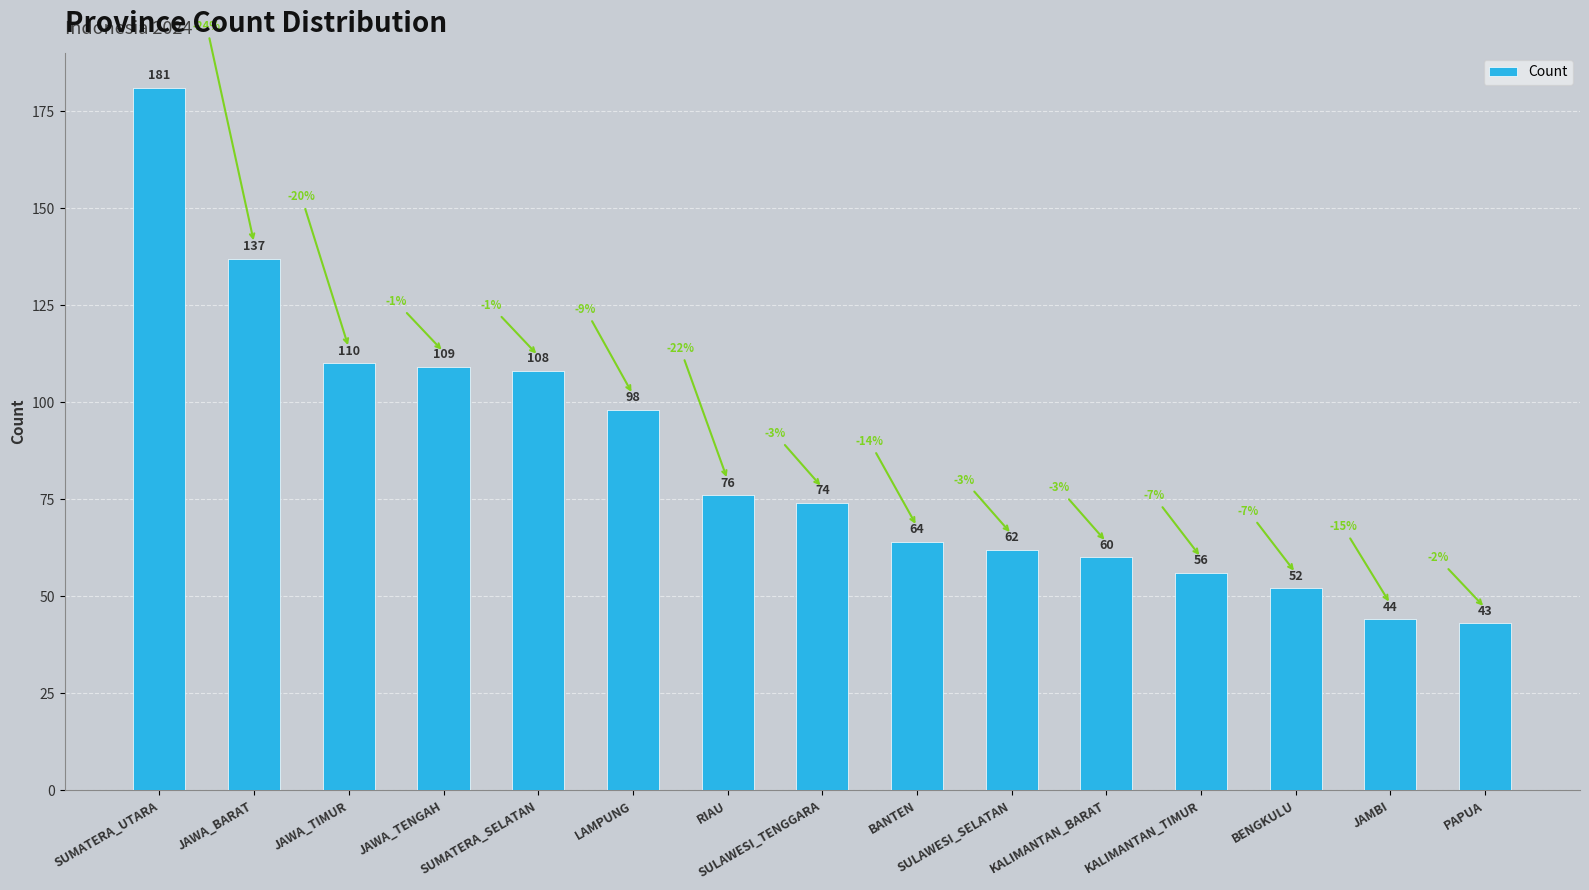

What is the change in value from SULAWESI_TENGGARA to BANTEN?

-10